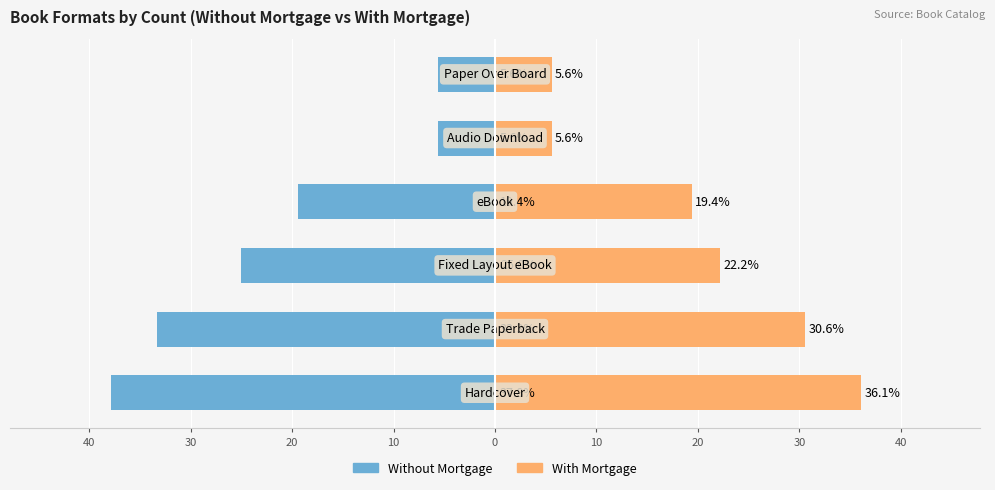

What is the sum of all With Mortgage values?

119.5